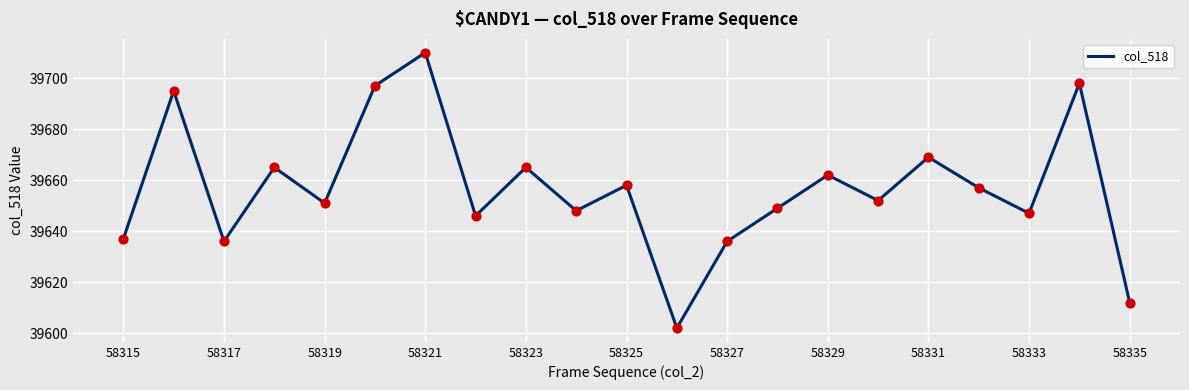

What is the minimum value shown in the chart?

39602